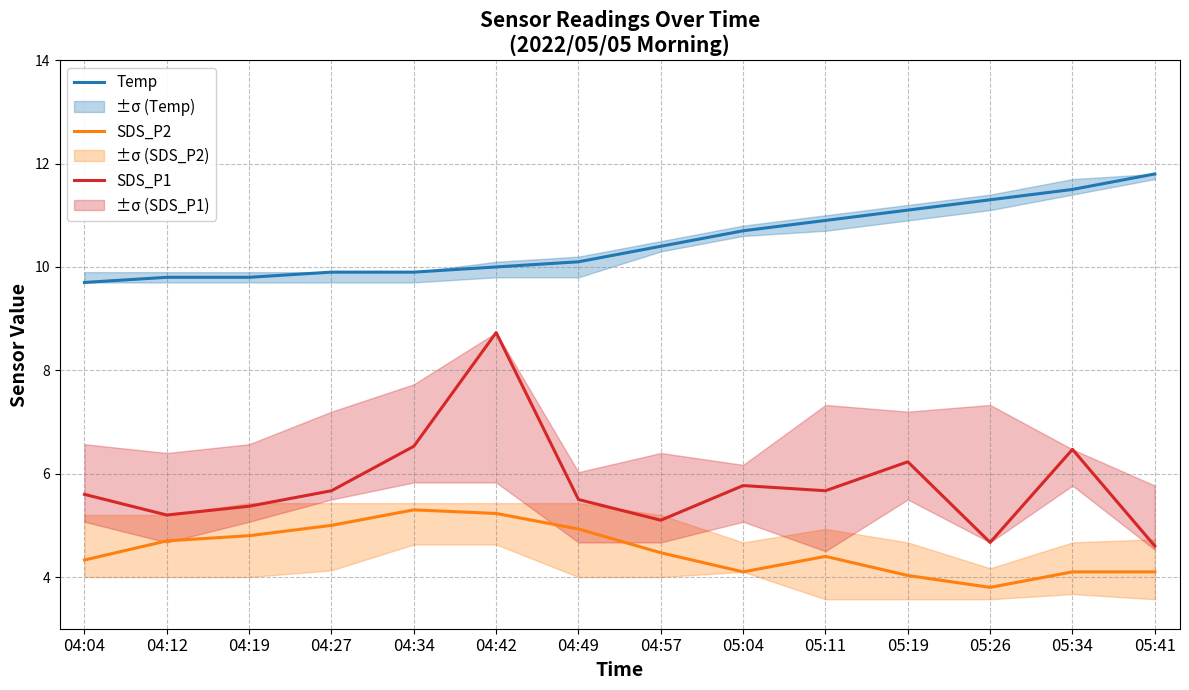

What is the sum of the SDS_P1 values at 04:27 and 04:04?

11.3